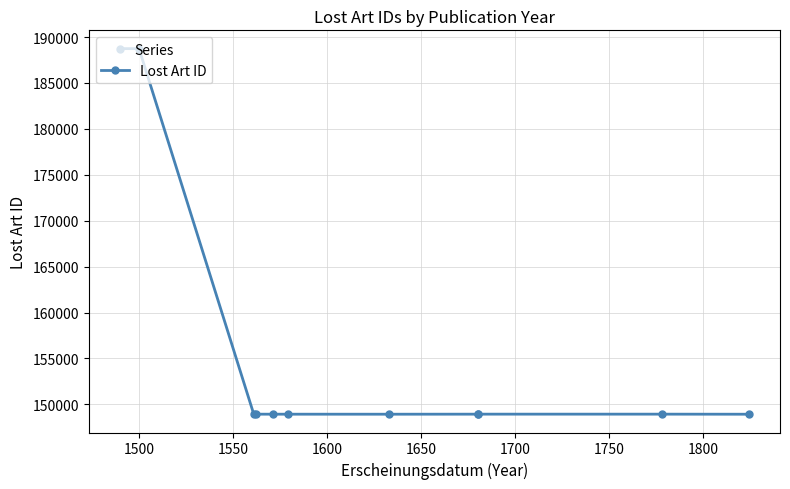

True or false: there are more than 2 points higher than both neighbors.

False